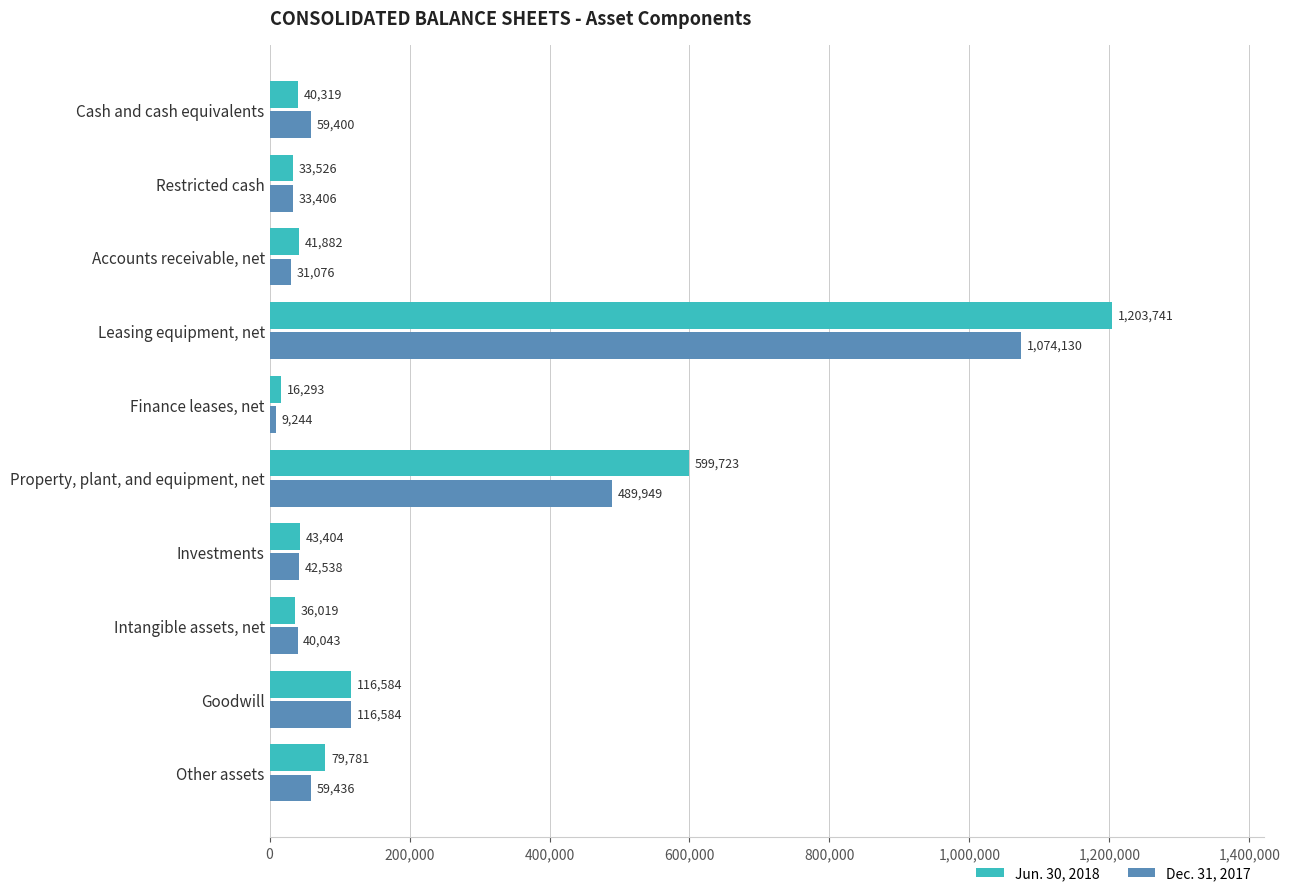

At which label is Dec. 31, 2017 closest to 541687?

Property, plant, and equipment, net